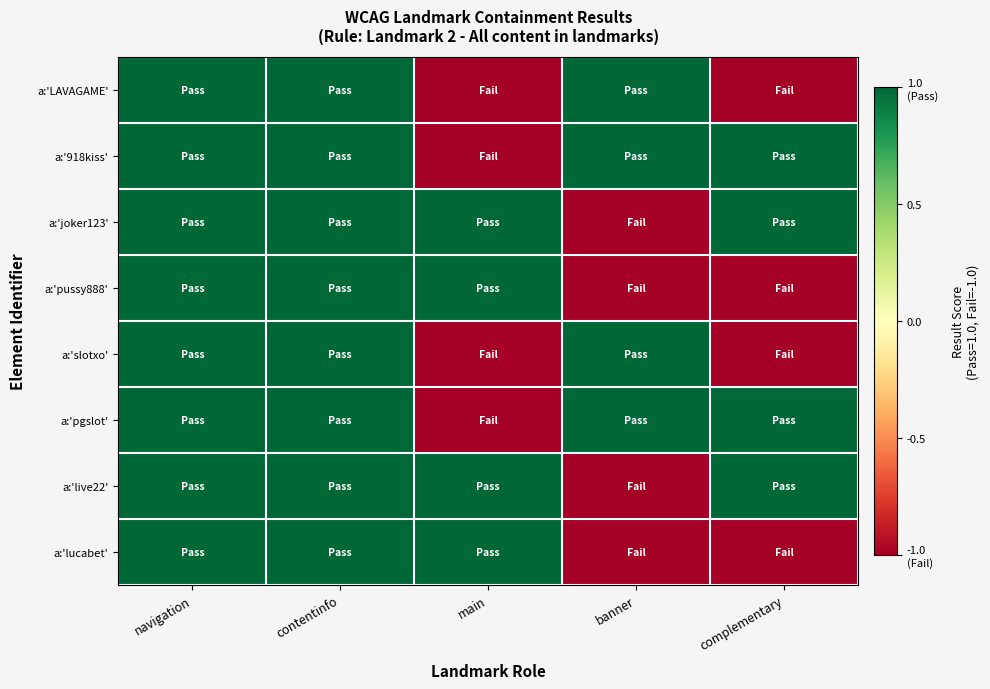

What is the minimum value shown in the chart?

-1